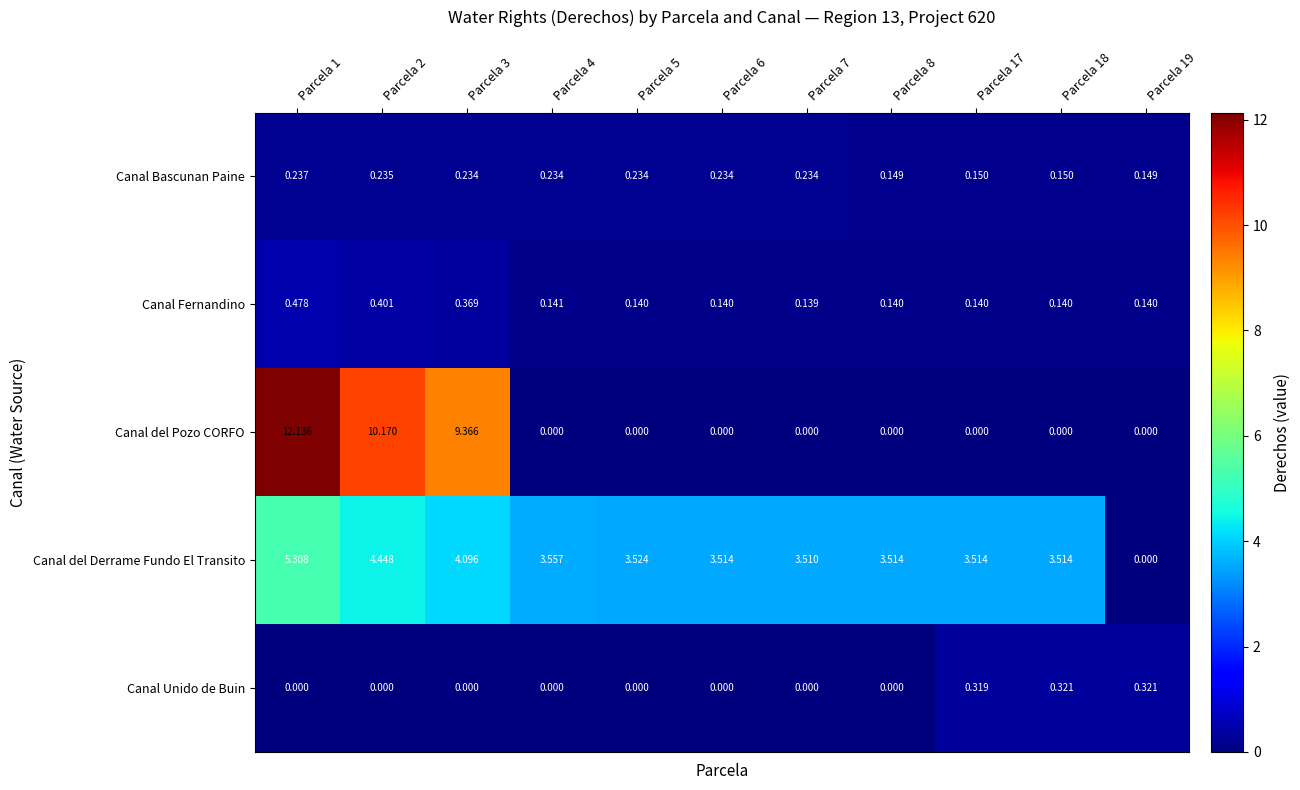

Is the value of Canal Fernandino at Parcela 18 greater than the value of Canal del Pozo CORFO at Parcela 6?

Yes